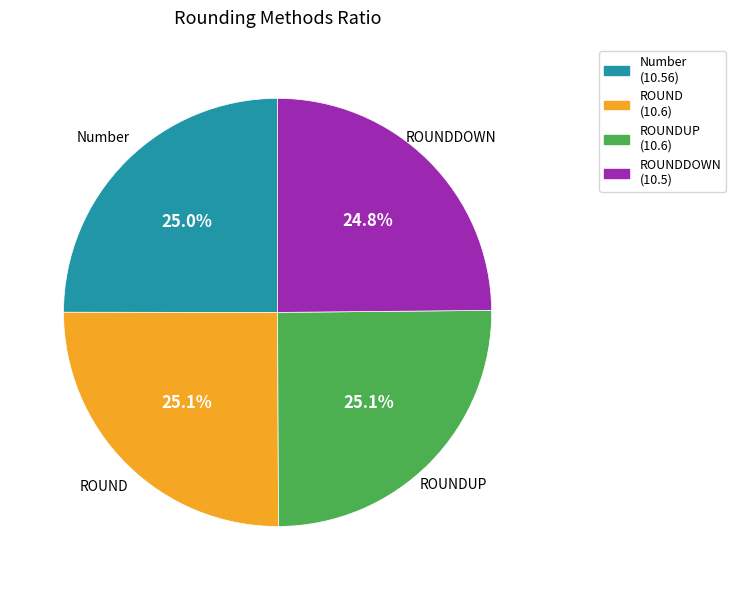

Approximately how many times larger is the value at ROUNDUP (10.6) compared to Number (10.56)?

1.0